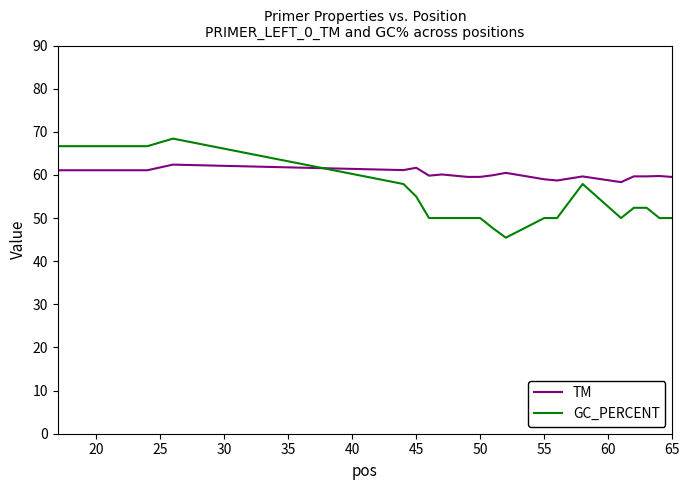

What is the minimum value for GC_PERCENT?

45.5